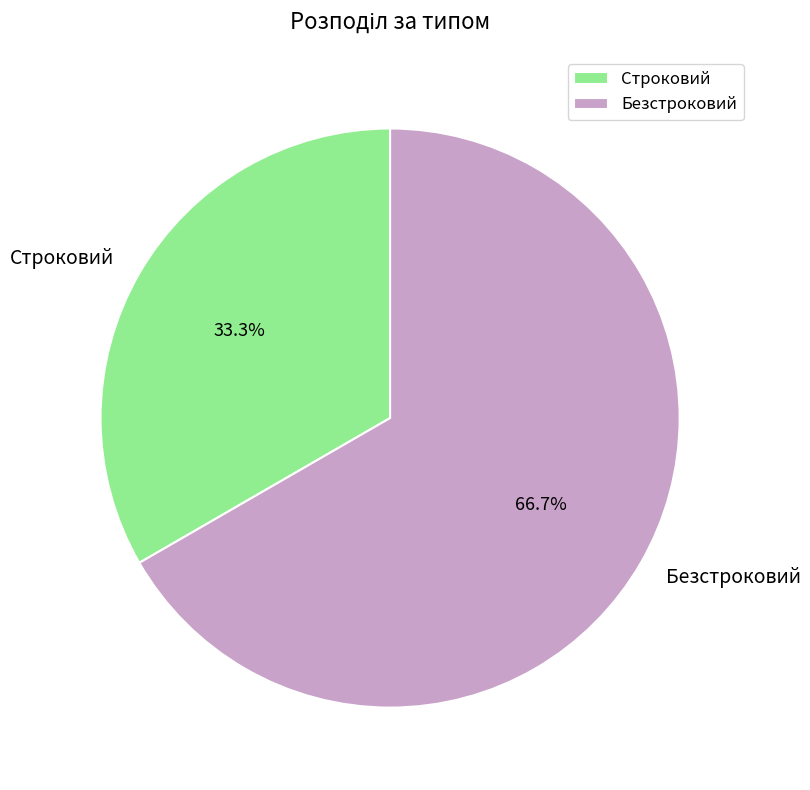

Is it true that Строковий is 22% of the pie?

False